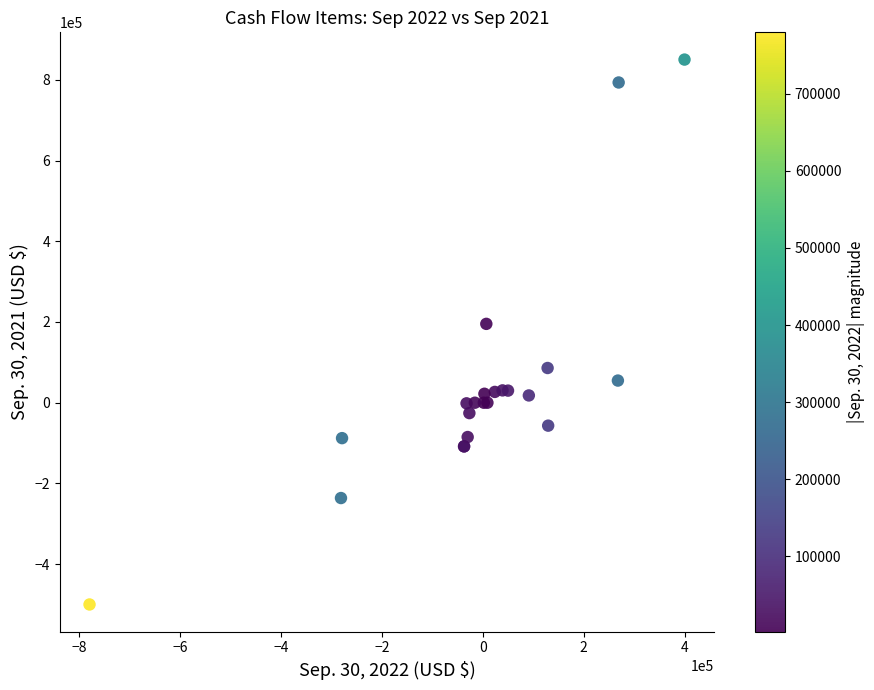

What Y value in the scatter plot is closest to 175108?

195328